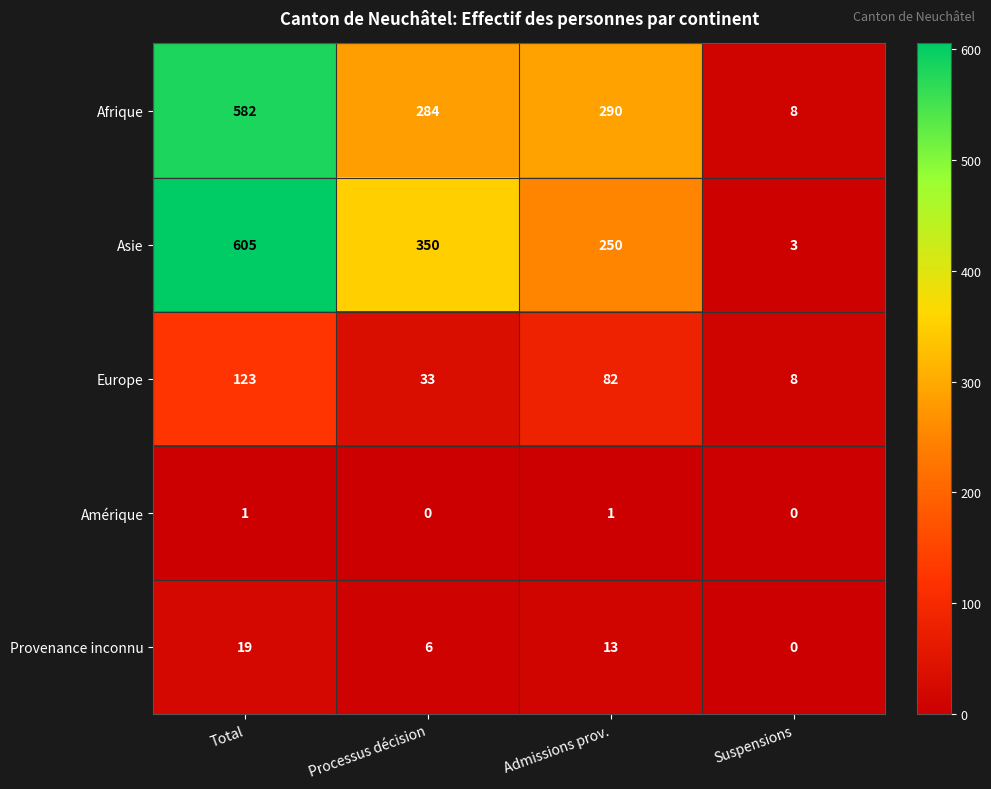

How many data points in Provenance inconnu are less than 13?

2